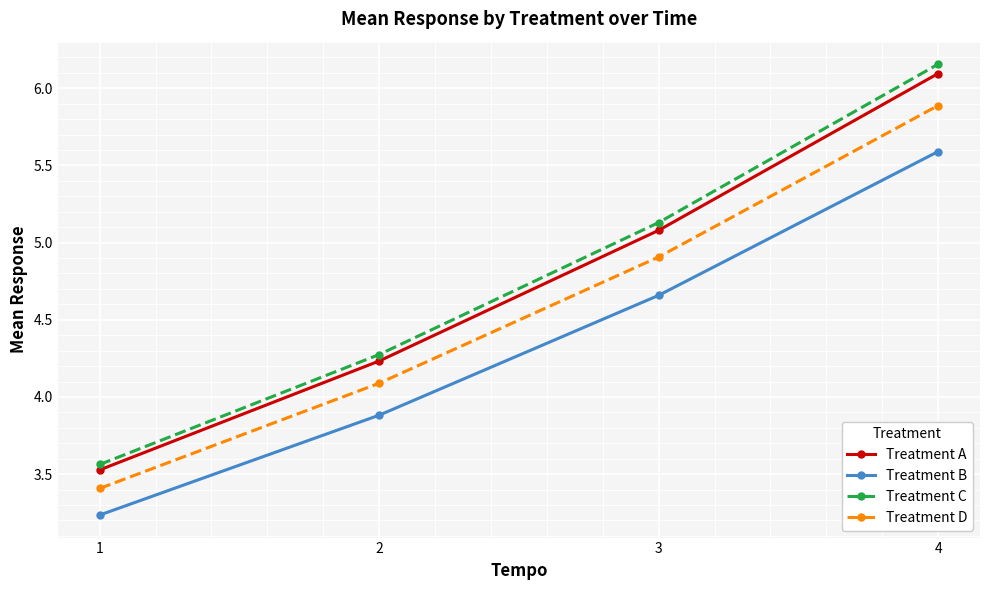

List the labels in order of Treatment D value, smallest first.

1, 2, 3, 4